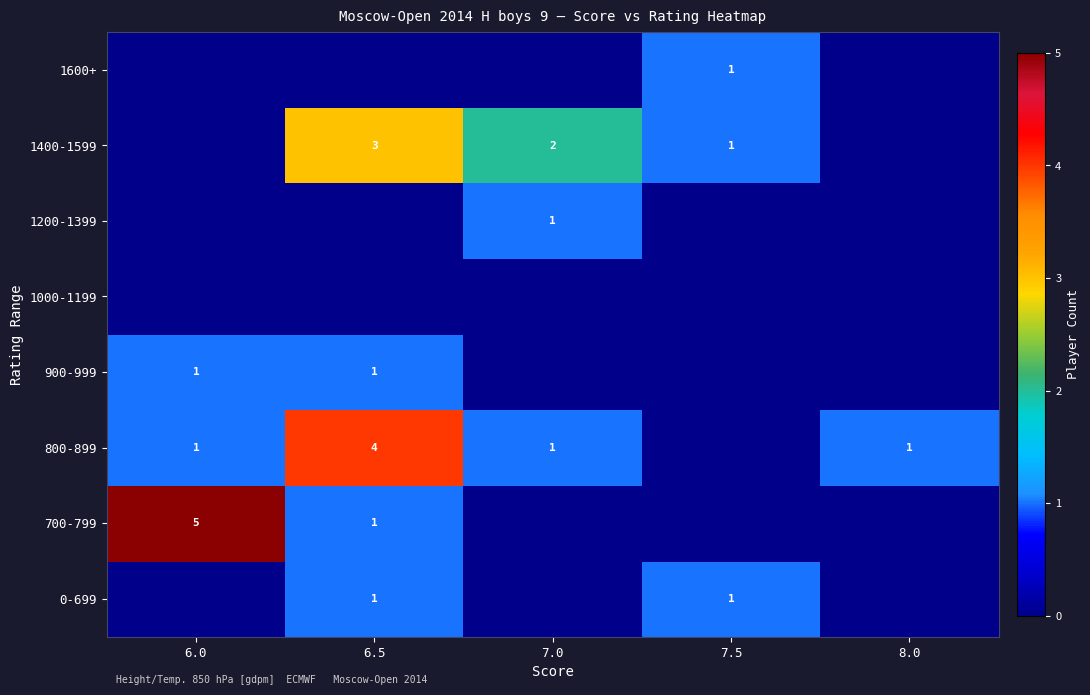

True or false: 0-699 has a value of 1 at 7.5.

True